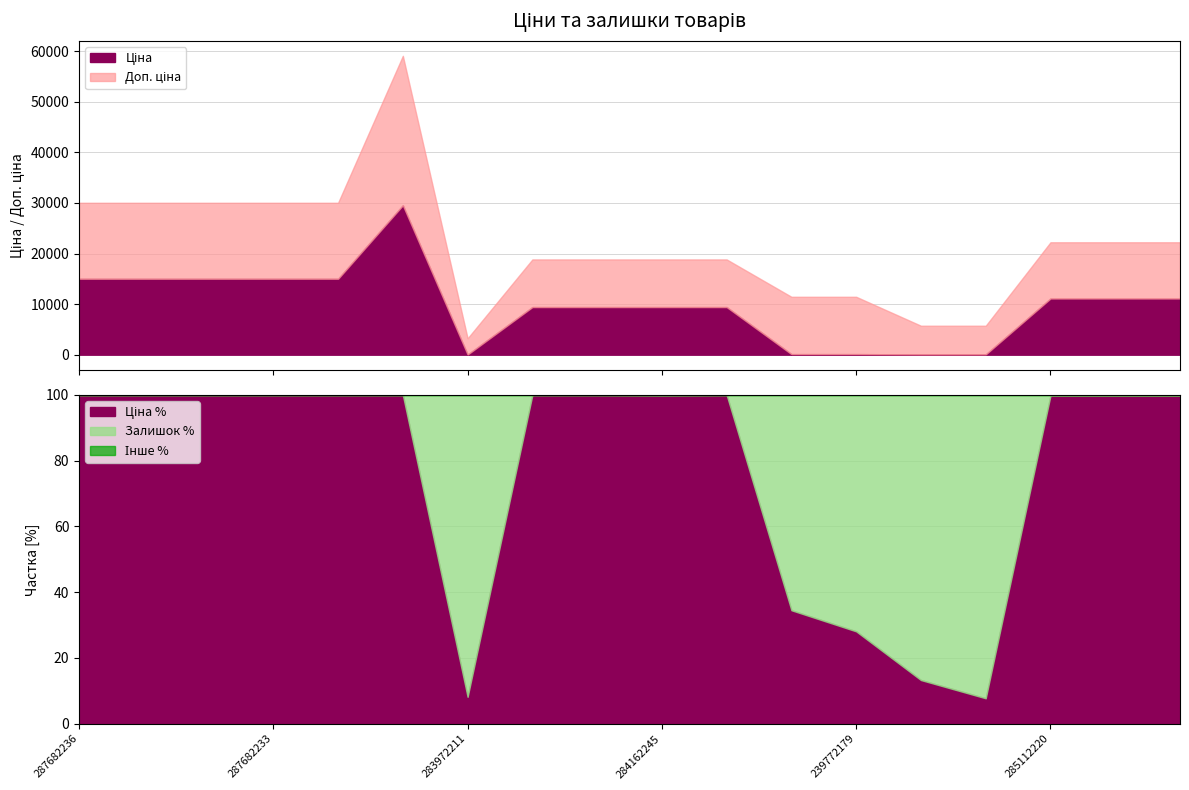

Which label corresponds to the largest value in the chart?

287702232